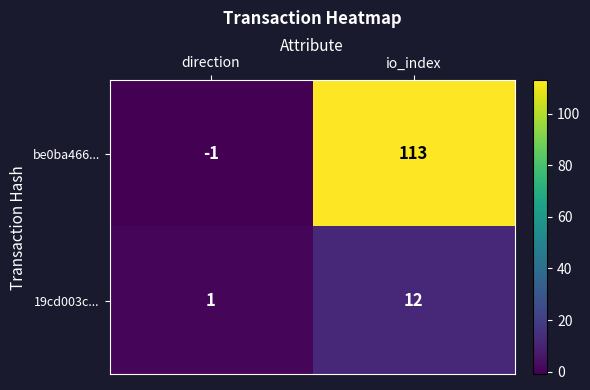

Reading right to left, extract all data points from this chart.

be0ba466...: 113	-1
19cd003c...: 12	1